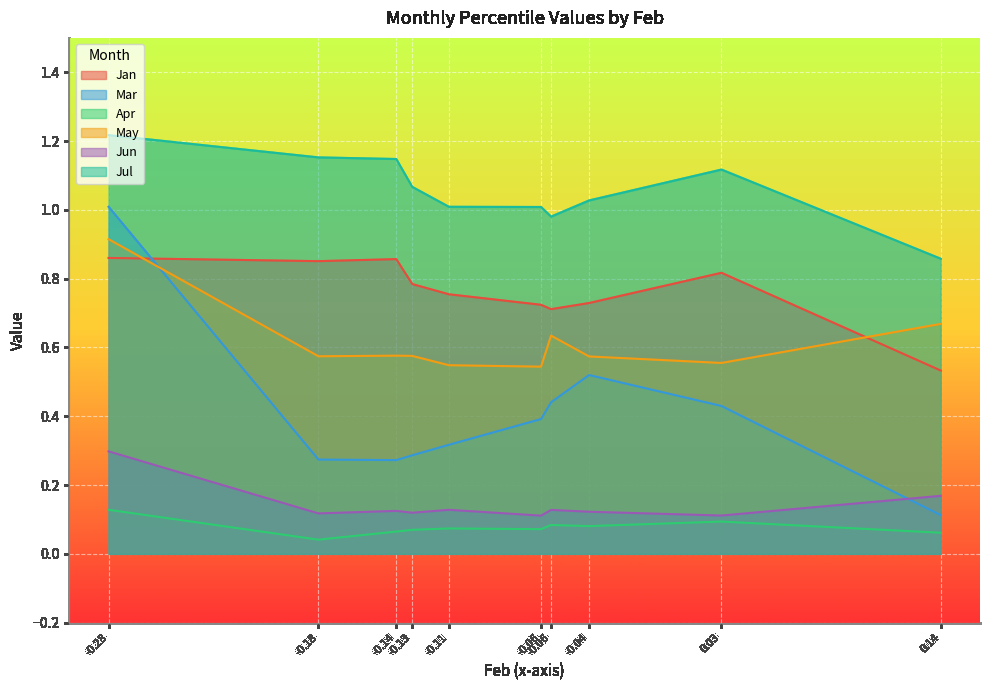

At how many categories does at least one series exceed 0?

10